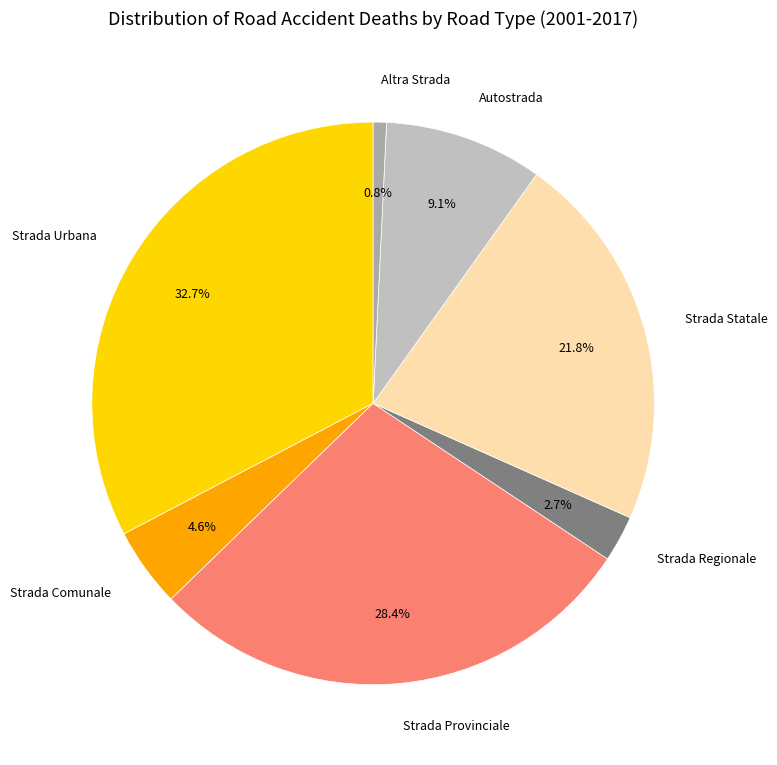

Is there a majority slice in this chart?

No